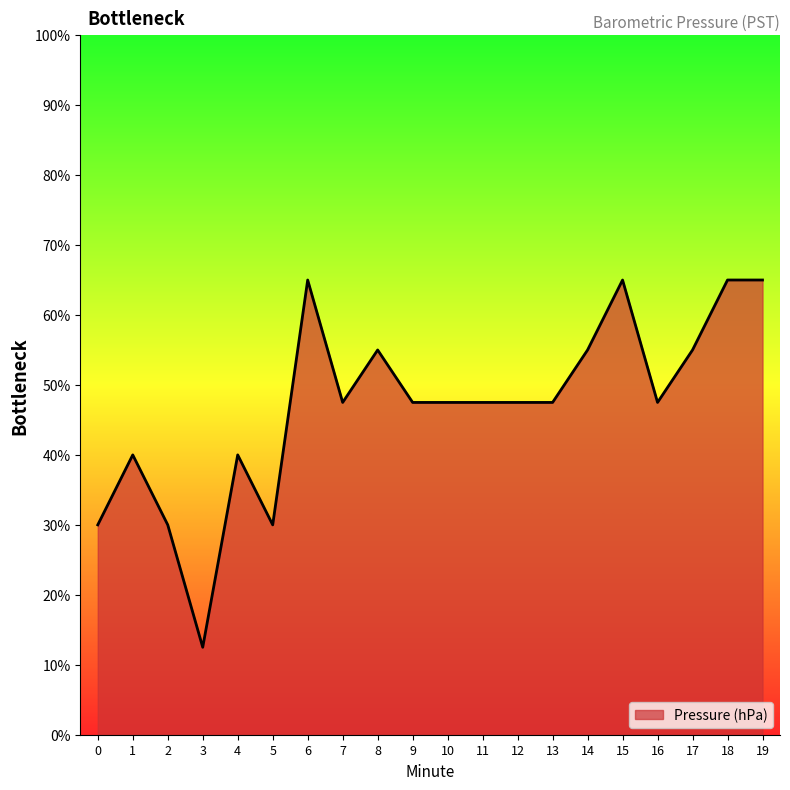

Does the chart display data point markers on the line(s)?

No